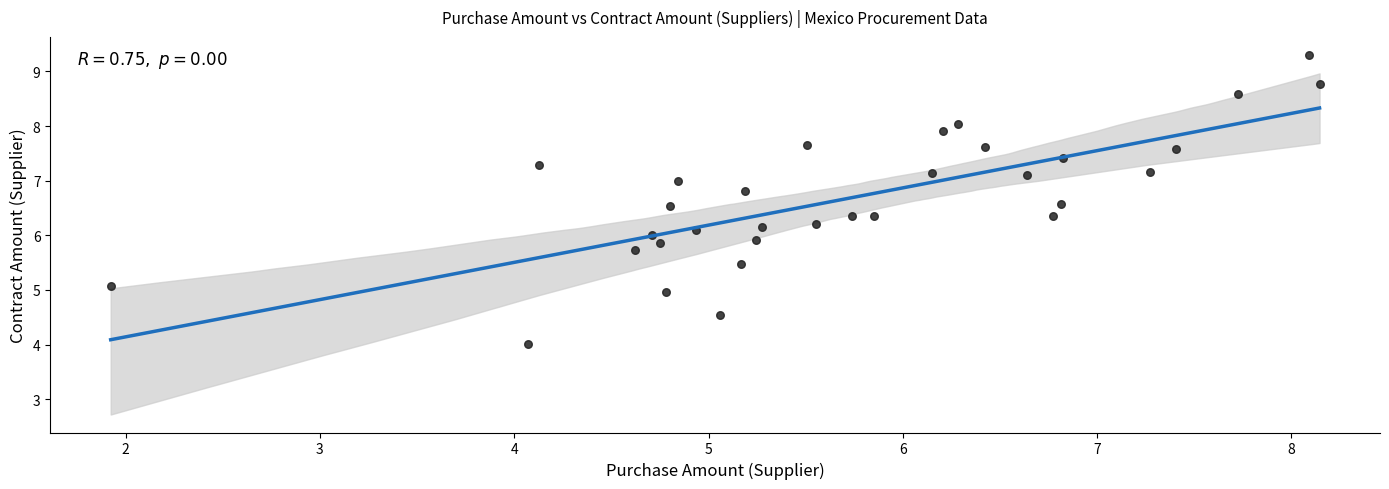

What is the range of X values (max minus min)?

6.2